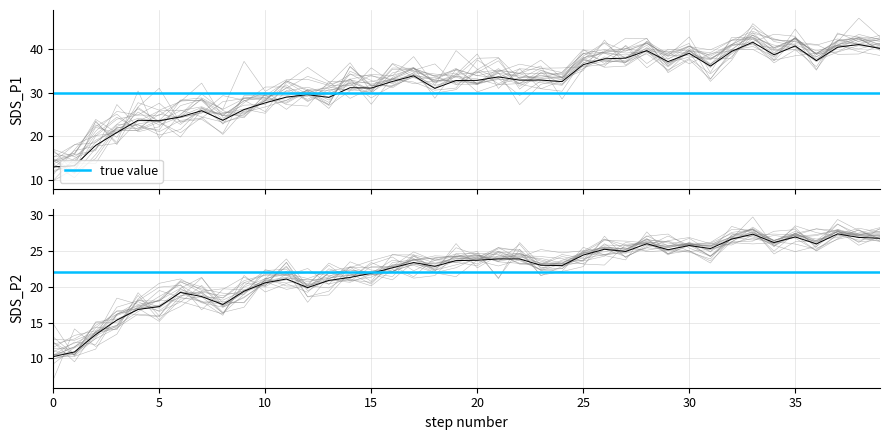

How many lines are shown in the chart?

2